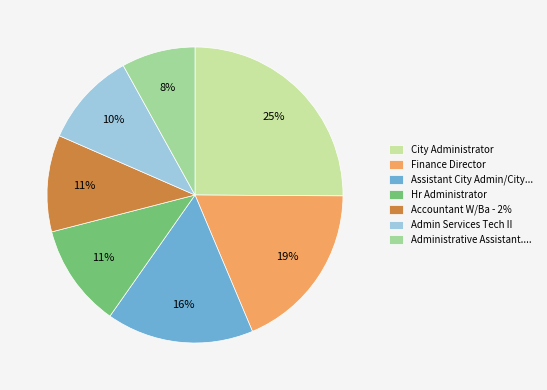

Do Finance Director and Hr Administrator together represent more than half of the pie?

No